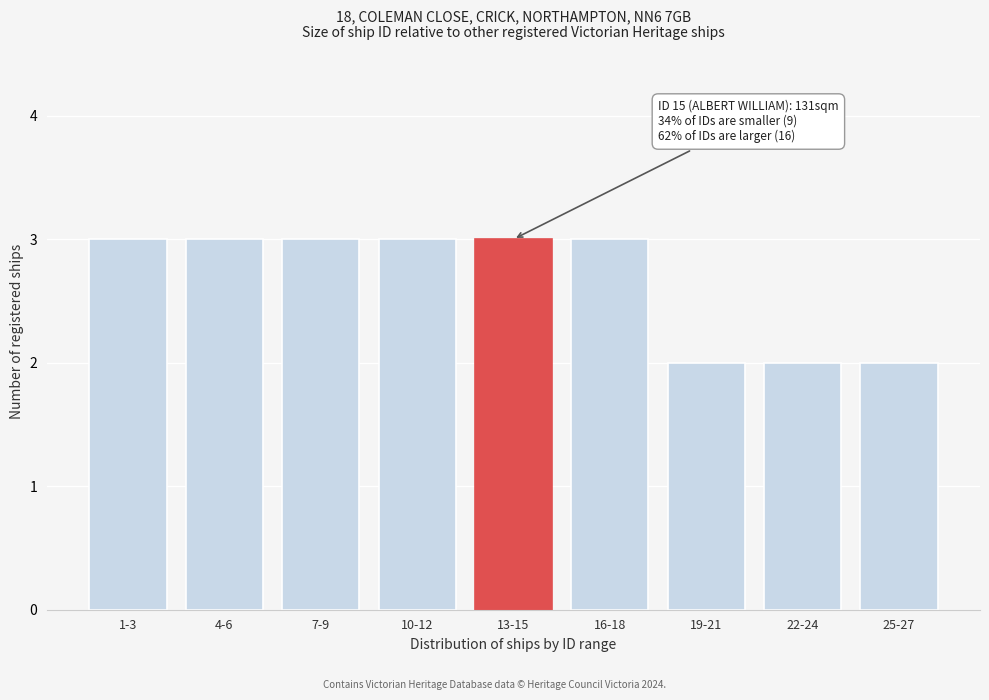

Reading right to left, what are all the values shown in this chart?

2	2	2	3	3	3	3	3	3